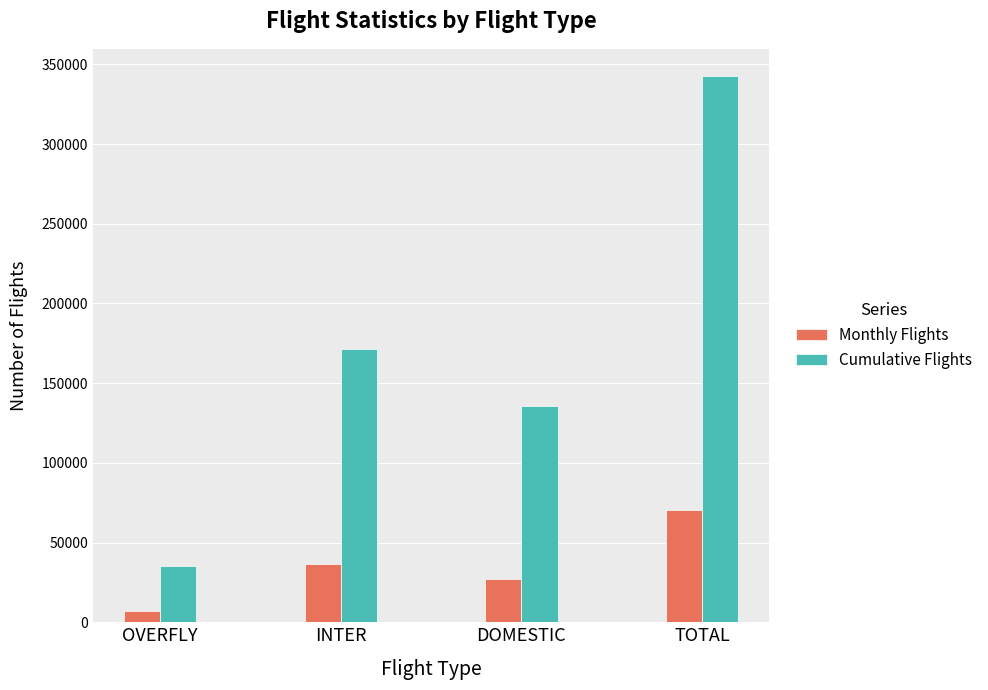

Where is Cumulative Flights nearest to the value 189020?

INTER